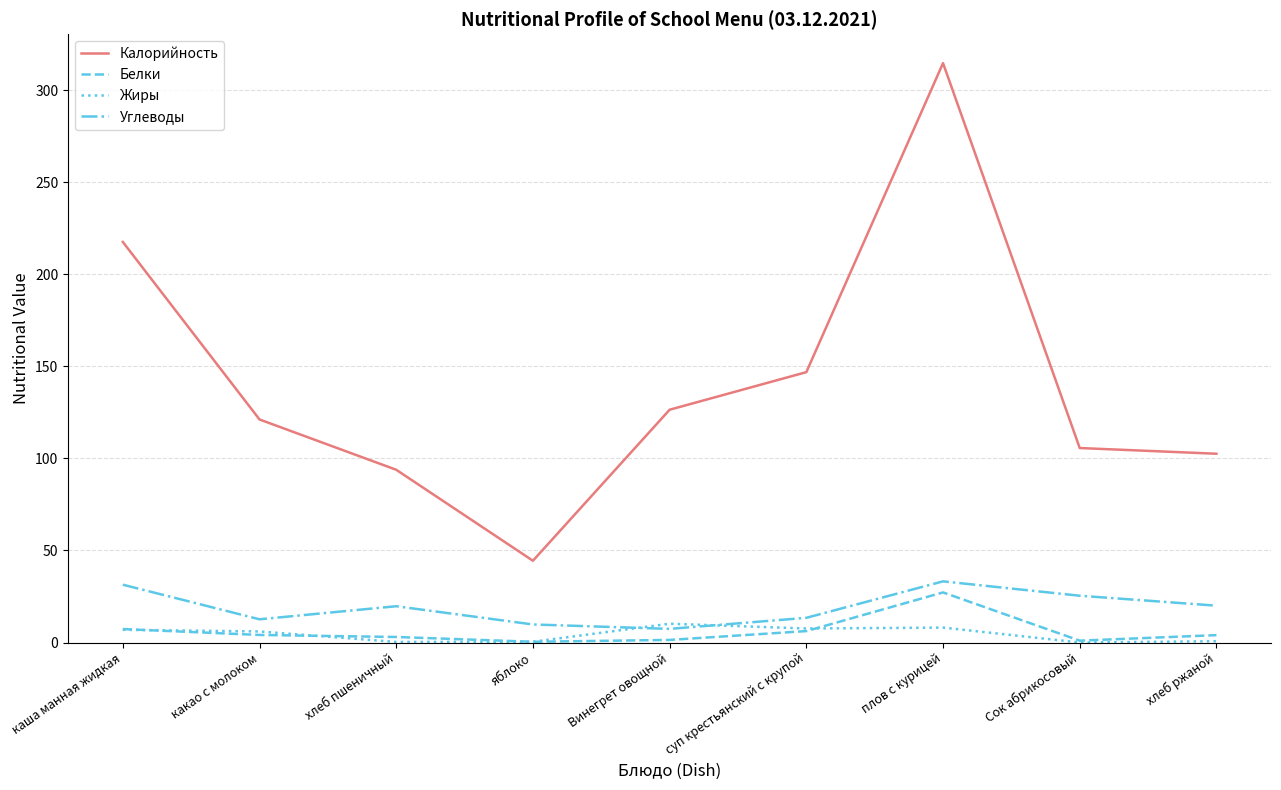

Is the value of Калорийность at яблоко greater than the value of Белки at какао с молоком?

Yes